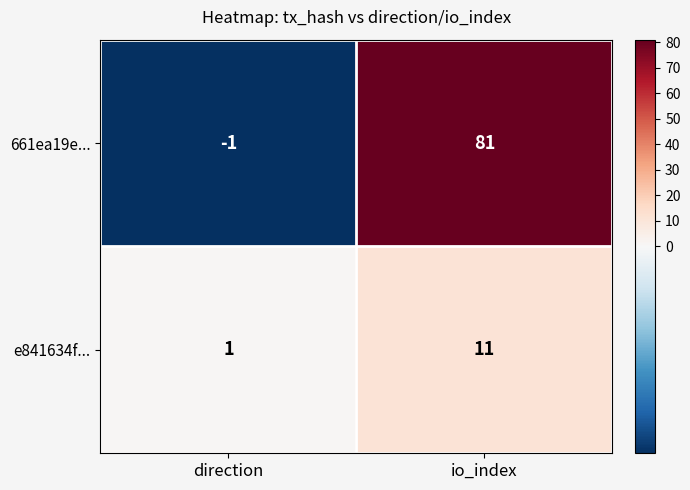

Read the 661ea19e... value at io_index.

81